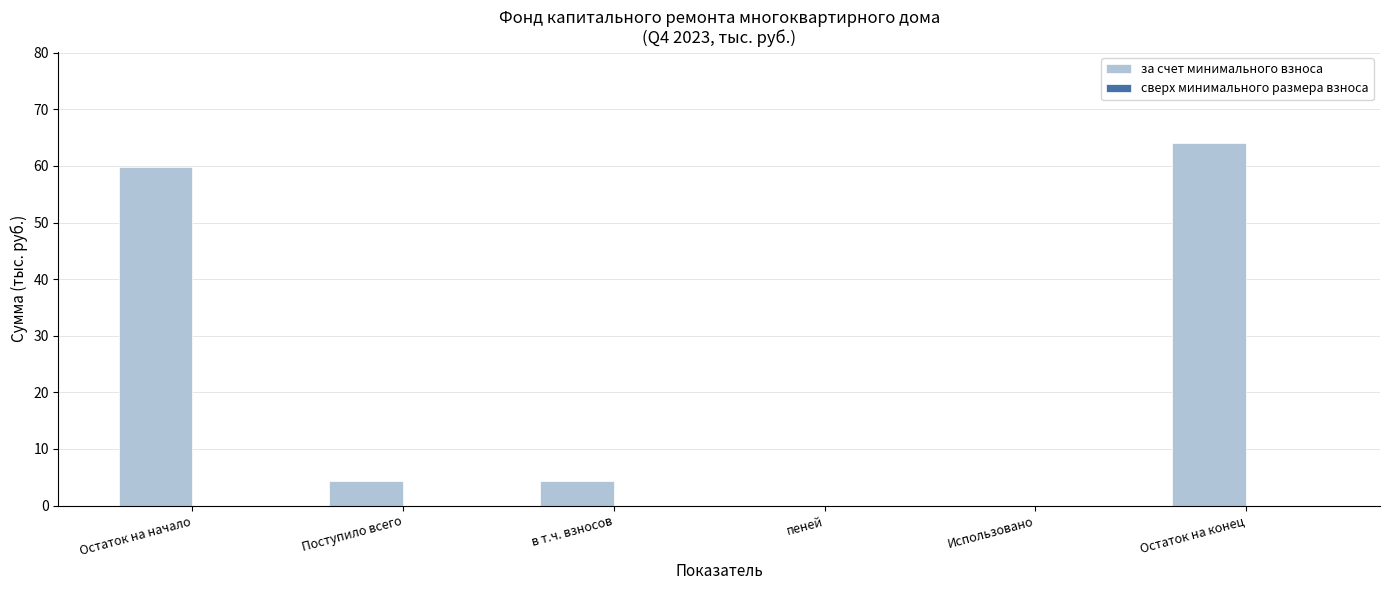

Does the chart contain stacked bars?

No